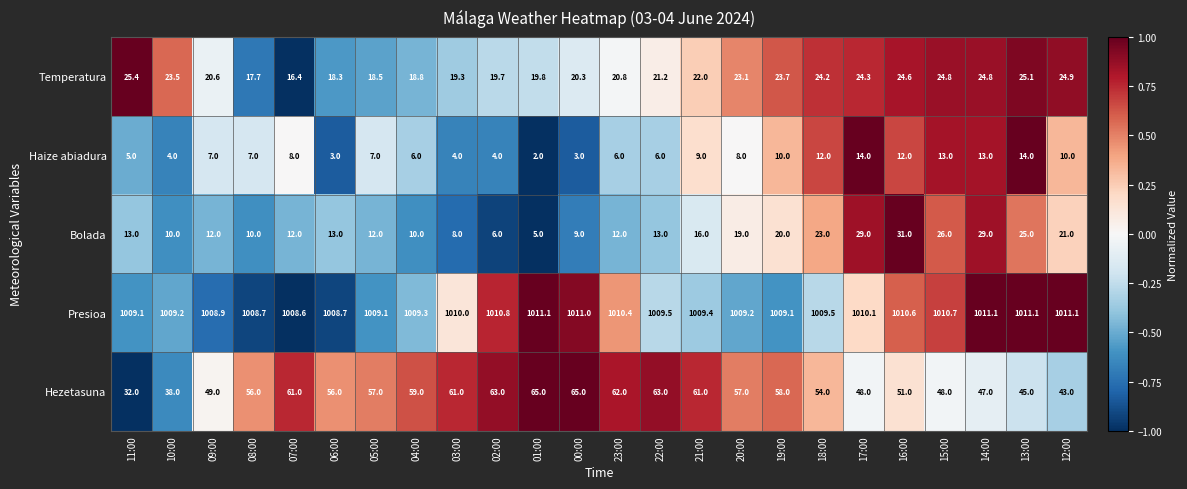

At 18:00, list the series in order from largest to smallest.

Presioa, Hezetasuna, Temperatura, Bolada, Haize abiadura